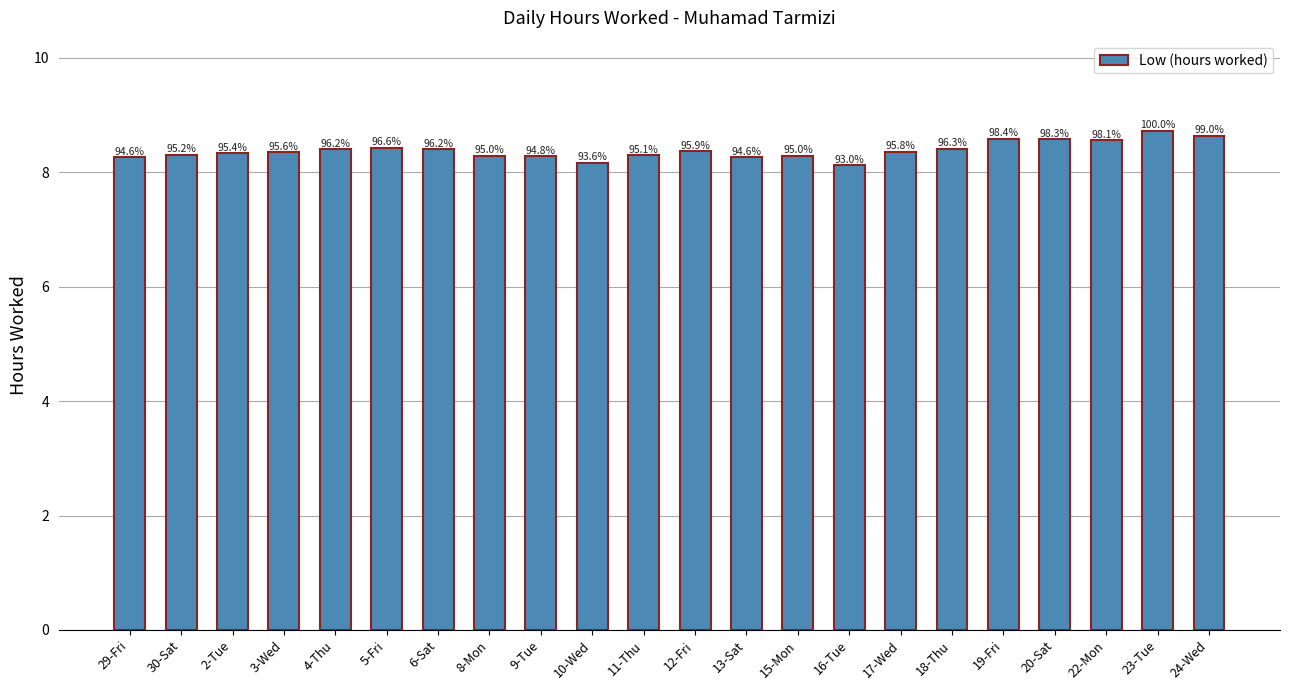

Are the bars horizontal?

No